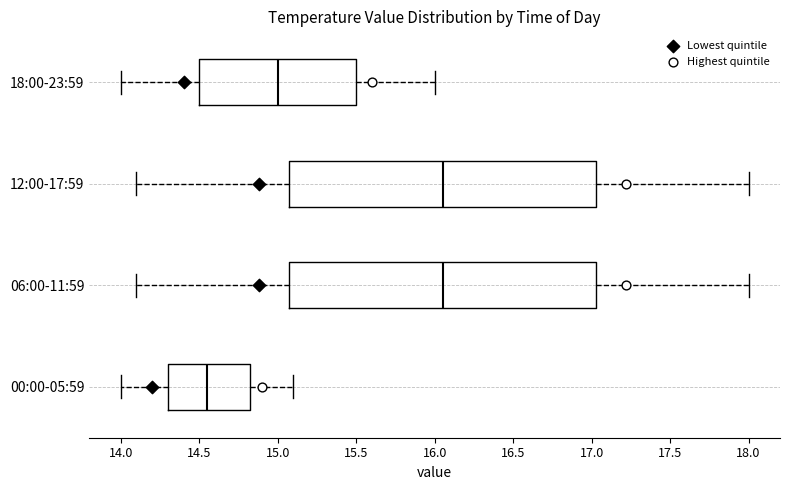

Where does the median line of the box for 00:00-05:59 sit on the x-axis? The values are not printed on the chart, so give them approximately, as read against the axis.

14.55